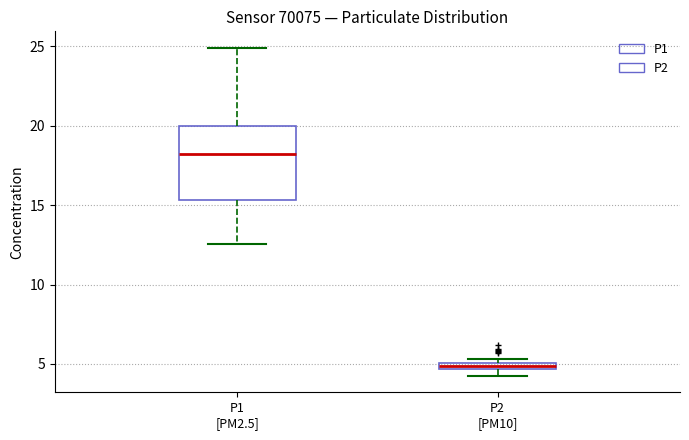

Where does the median line of the box for P1 [PM2.5] sit on the y-axis? The values are not printed on the chart, so give them approximately, as read against the axis.

18.0